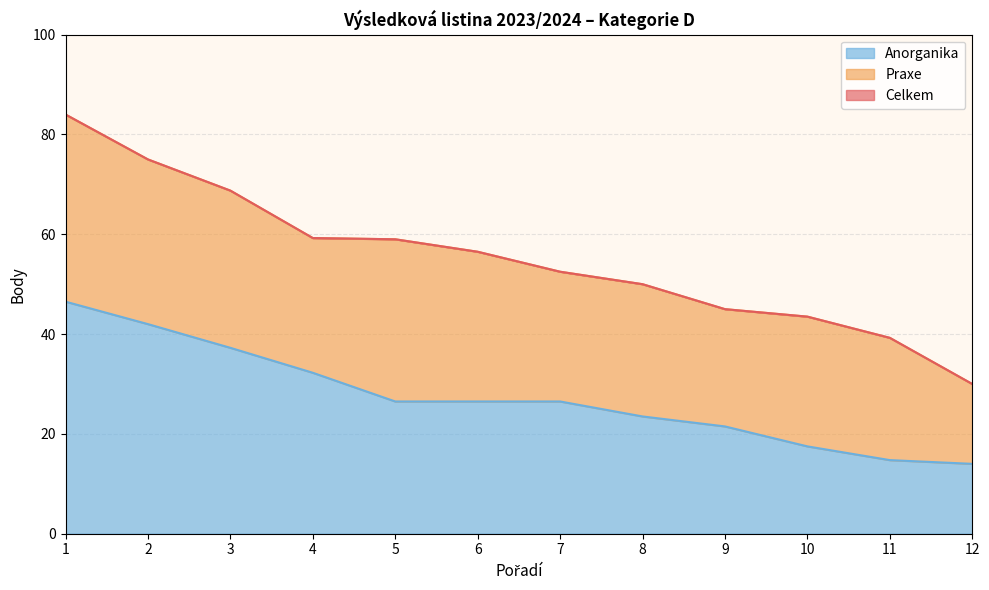

Read the Anorganika value at 6.

26.5